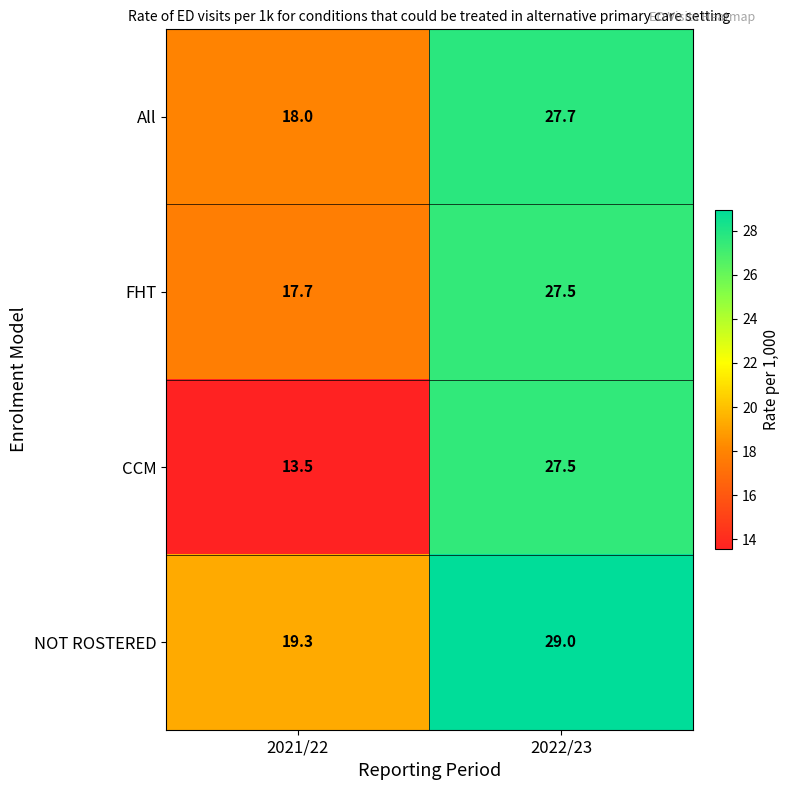

What is the greatest value displayed?

29.0